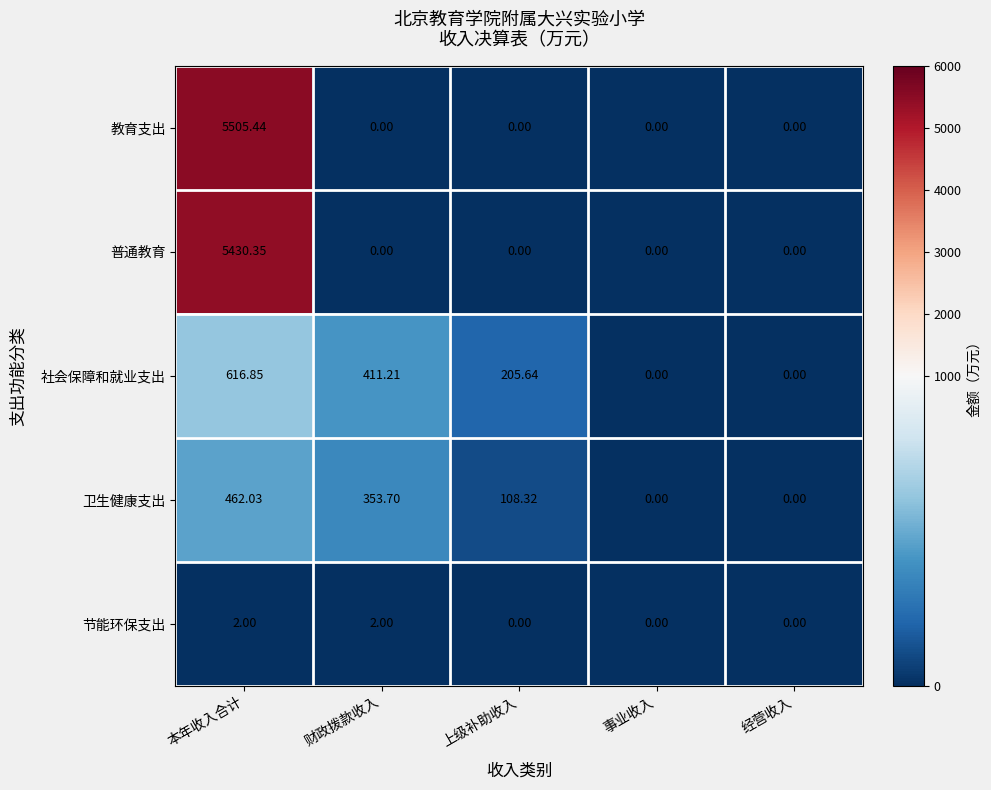

Which series has the widest spread of values?

教育支出